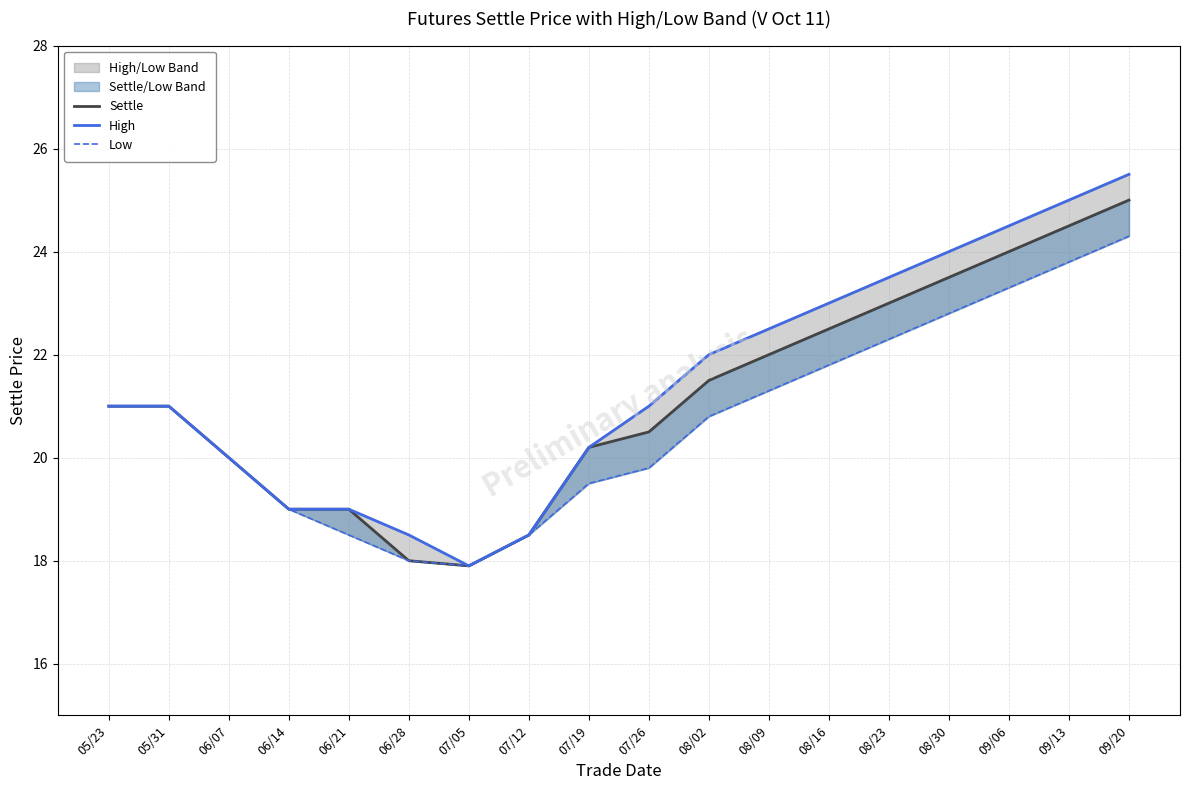

Reading left to right, transcribe all the data shown in this chart.

Settle: 21.0	21.0	20.0	19.0	19.0	18.0	17.9	18.5	20.2	20.5	21.5	22.0	22.5	23.0	23.5	24.0	24.5	25.0
High: 21.0	21.0	20.0	19.0	19.0	18.5	17.9	18.5	20.2	21.0	22.0	22.5	23.0	23.5	24.0	24.5	25.0	25.5
Low: 21.0	21.0	20.0	19.0	18.5	18.0	17.9	18.5	19.5	19.8	20.8	21.3	21.8	22.3	22.8	23.3	23.8	24.3